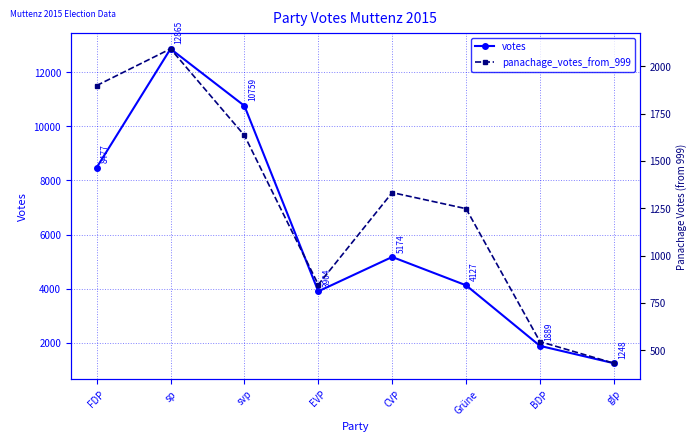

What position from the left is BDP?

7